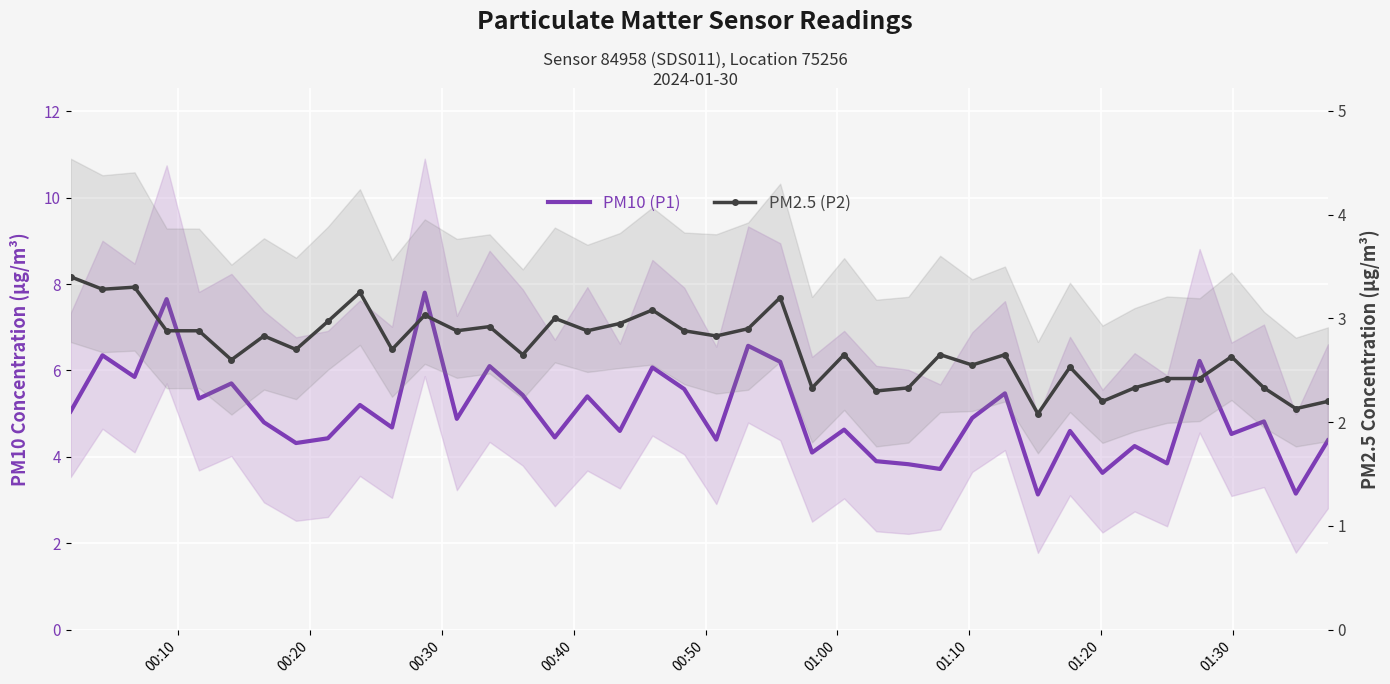

The value of PM2.5 (P2) at 39 is 0.7. True or false?

False